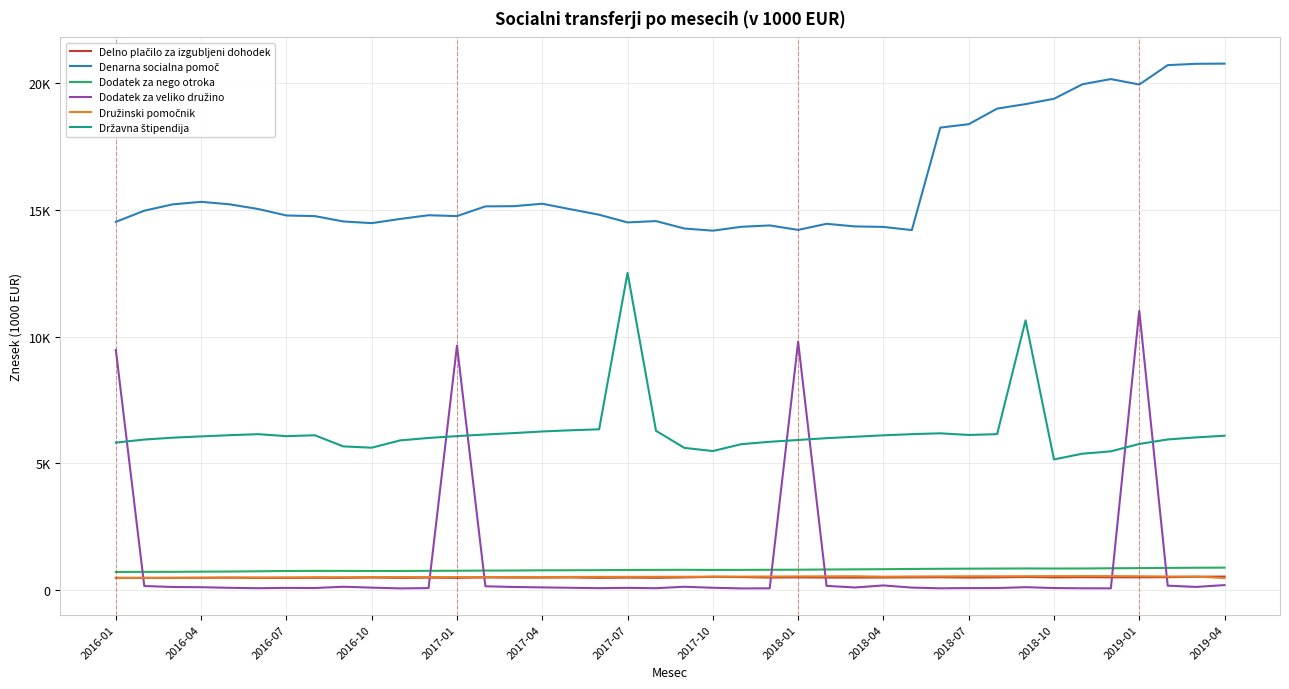

At which category does Dodatek za nego otroka reach its first local peak?

2017-10